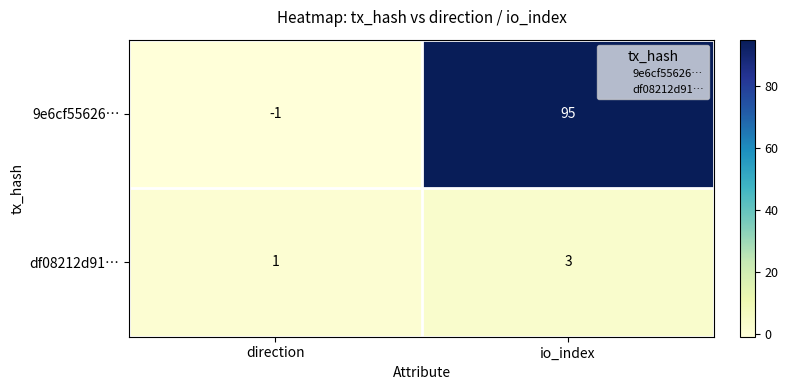

What is the difference between the 9e6cf55626… values at io_index and direction?

96